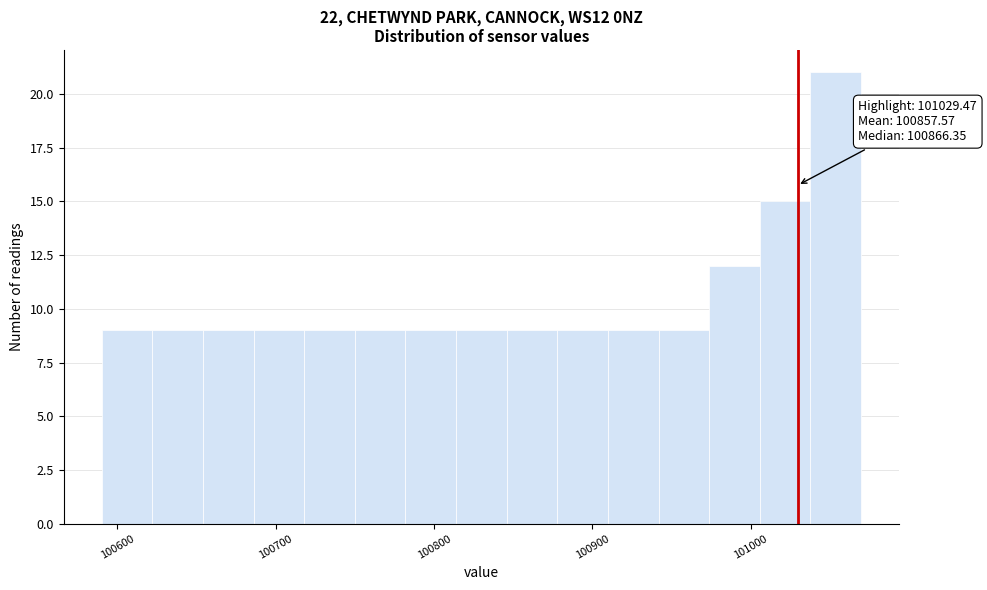

Read against the x-axis, roughly where is the centre of the tallest bar?

101050